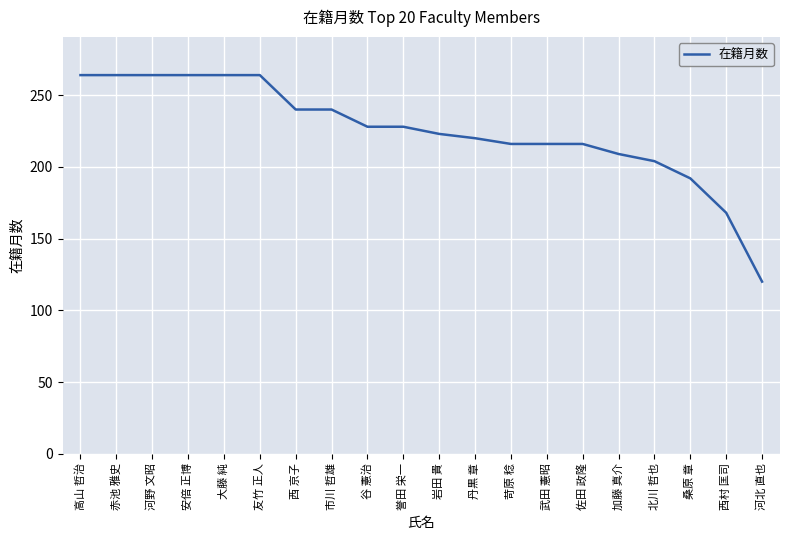

The chart shows a value of 118 at 市川 哲雄. True or false?

False